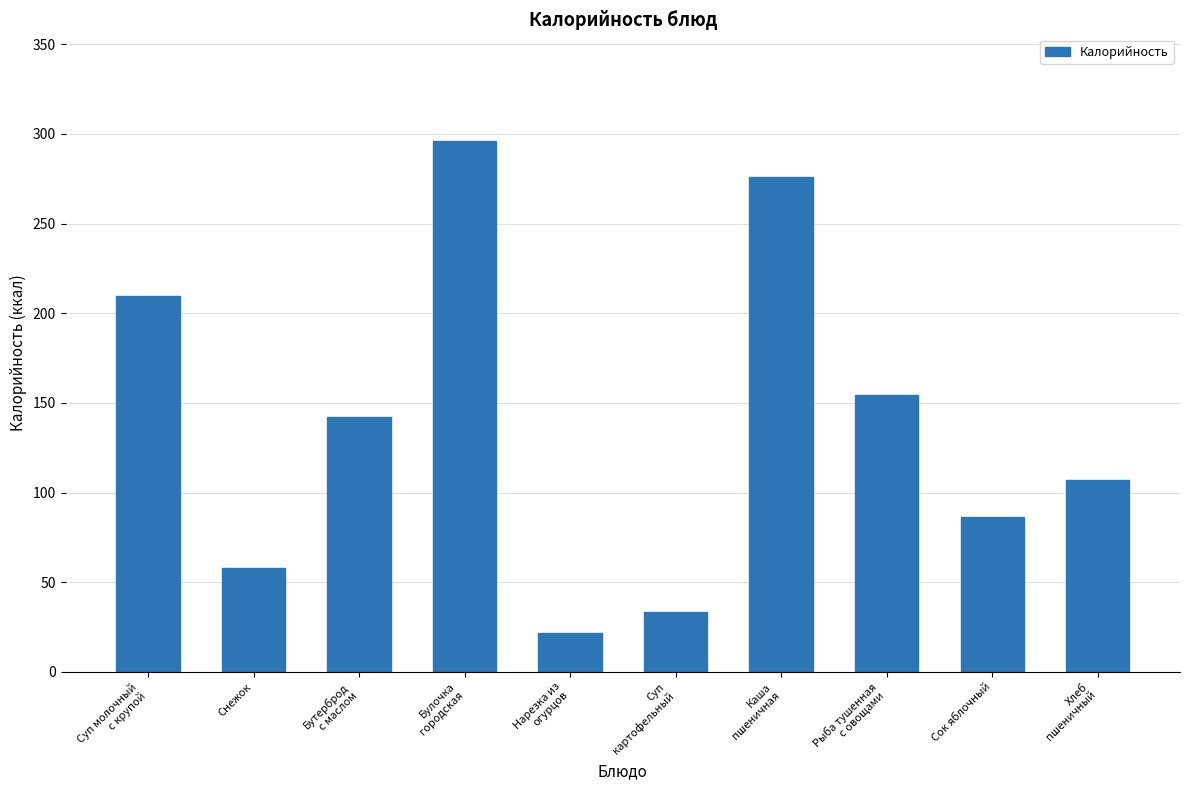

What is the difference between the values at Нарезка из
огурцов and Бутерброд
с маслом?

120.9